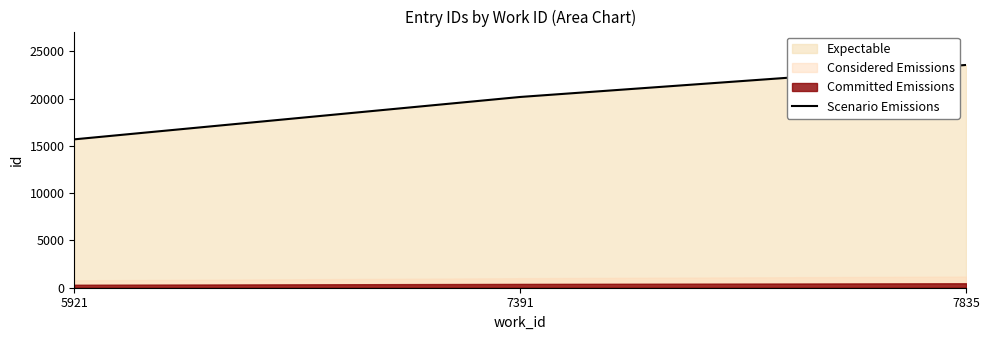

What is the ratio of the value at 5921 to the value at 7835?

0.7